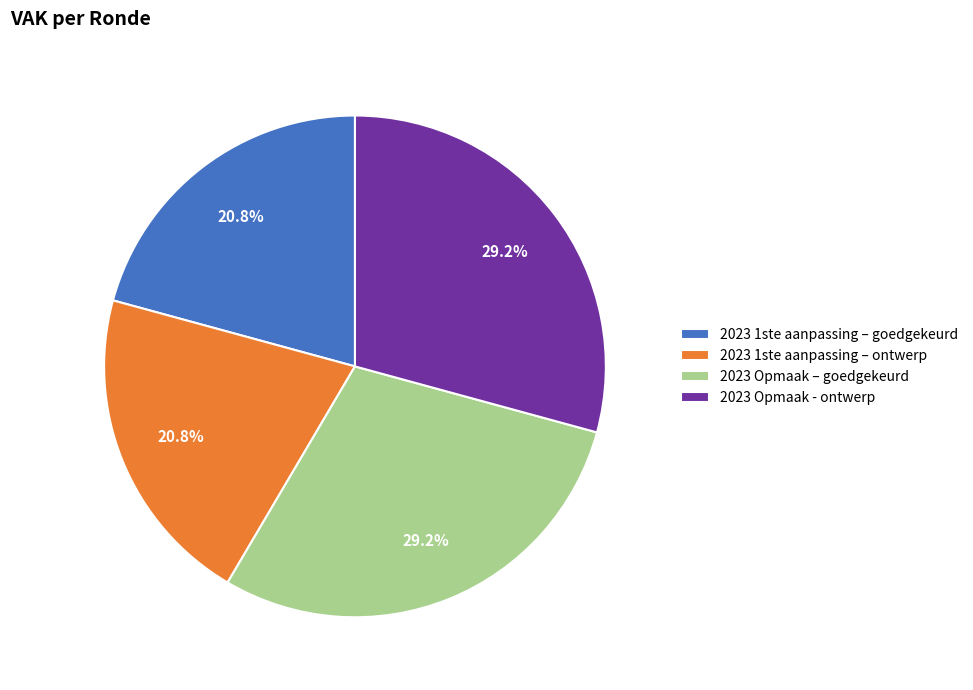

Between 2023 1ste aanpassing – ontwerp and 2023 Opmaak – goedgekeurd, which is larger?

2023 Opmaak – goedgekeurd